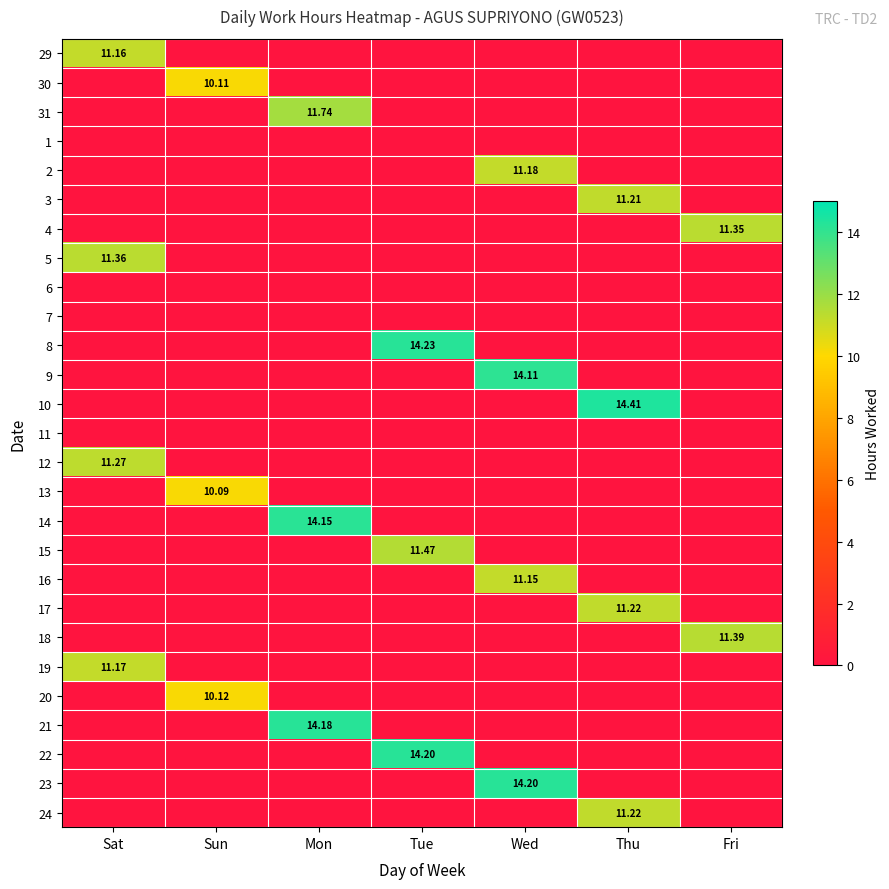

Rank the series by their maximum value, from highest to lowest.

10, 8, 22, 23, 21, 14, 9, 31, 15, 18, 5, 4, 12, 17, 24, 3, 2, 19, 29, 16, 20, 30, 13, 1, 6, 7, 11